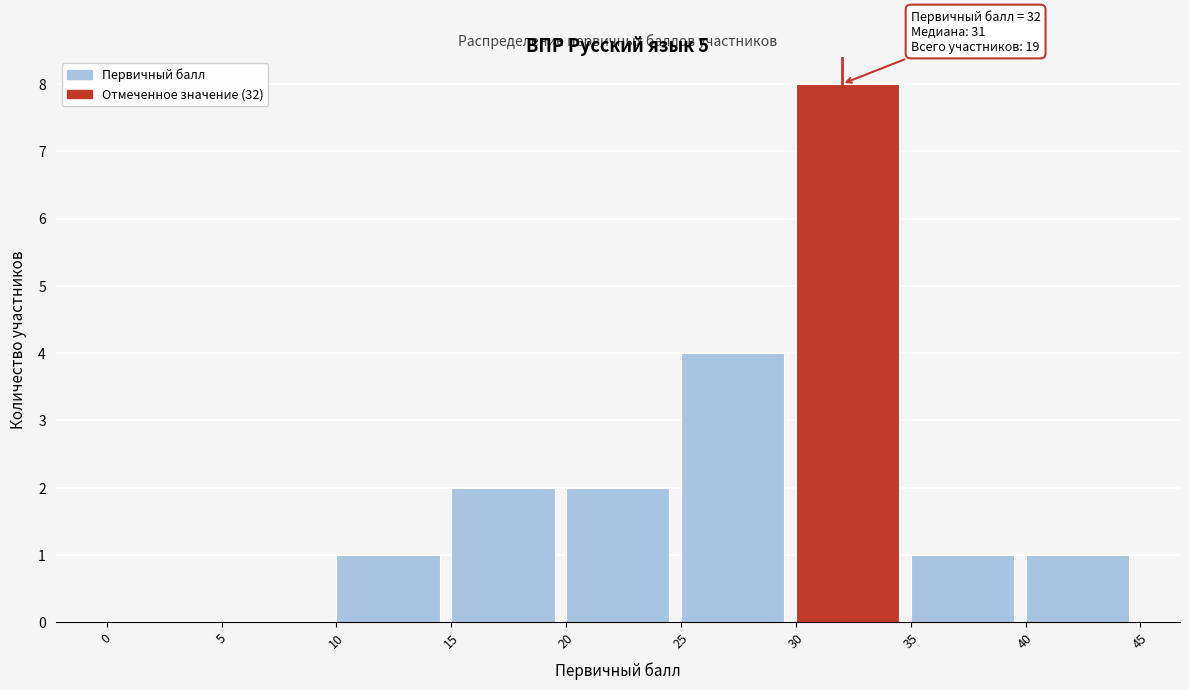

Over which range of the x-axis is the bar tallest?

30 to 35